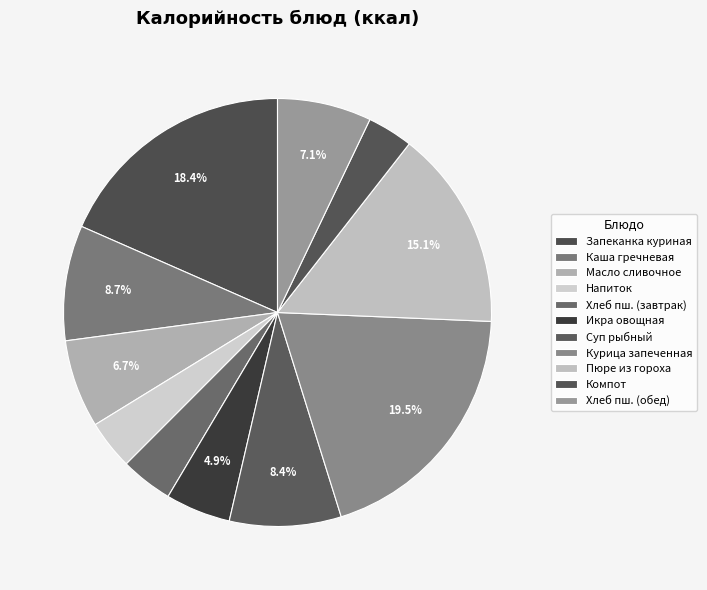

How many segments does this pie chart have?

11